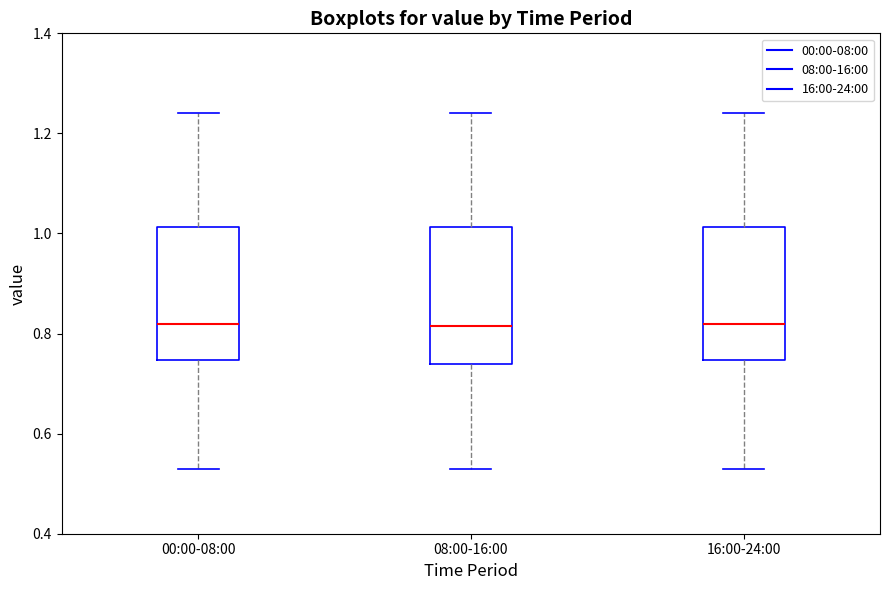

Where is the upper edge of the box for 16:00-24:00 on the y-axis? The values are not printed on the chart, so give them approximately, as read against the axis.

1.02